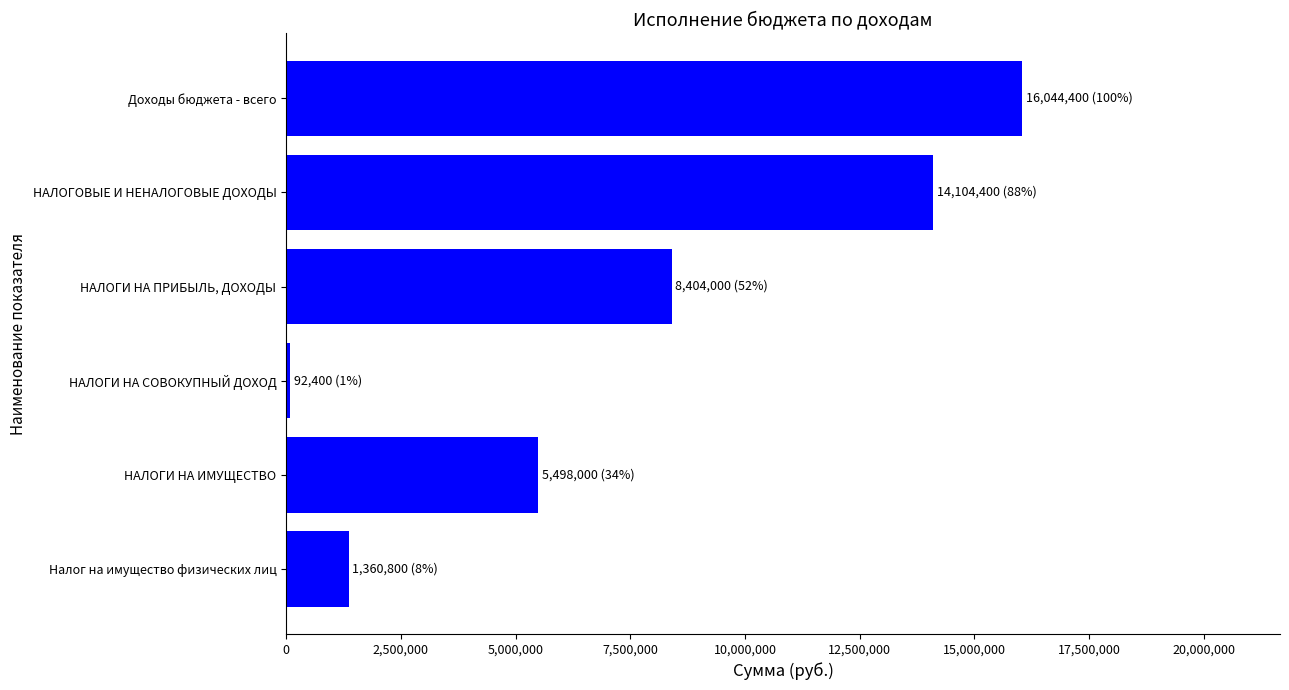

Count the number of data series in this chart.

1